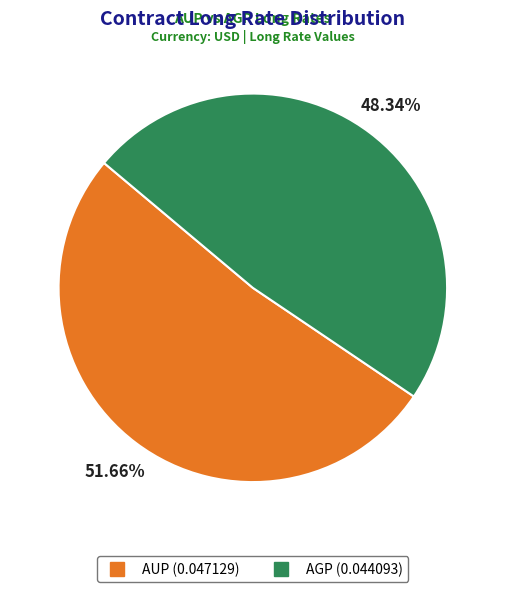

Between AGP and AUP, which is larger?

AUP